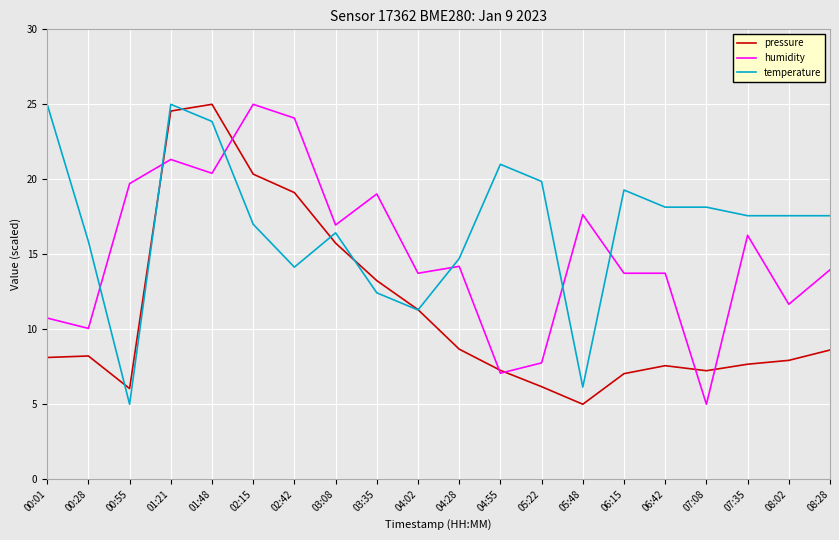

Does the chart display data point markers on the line(s)?

No